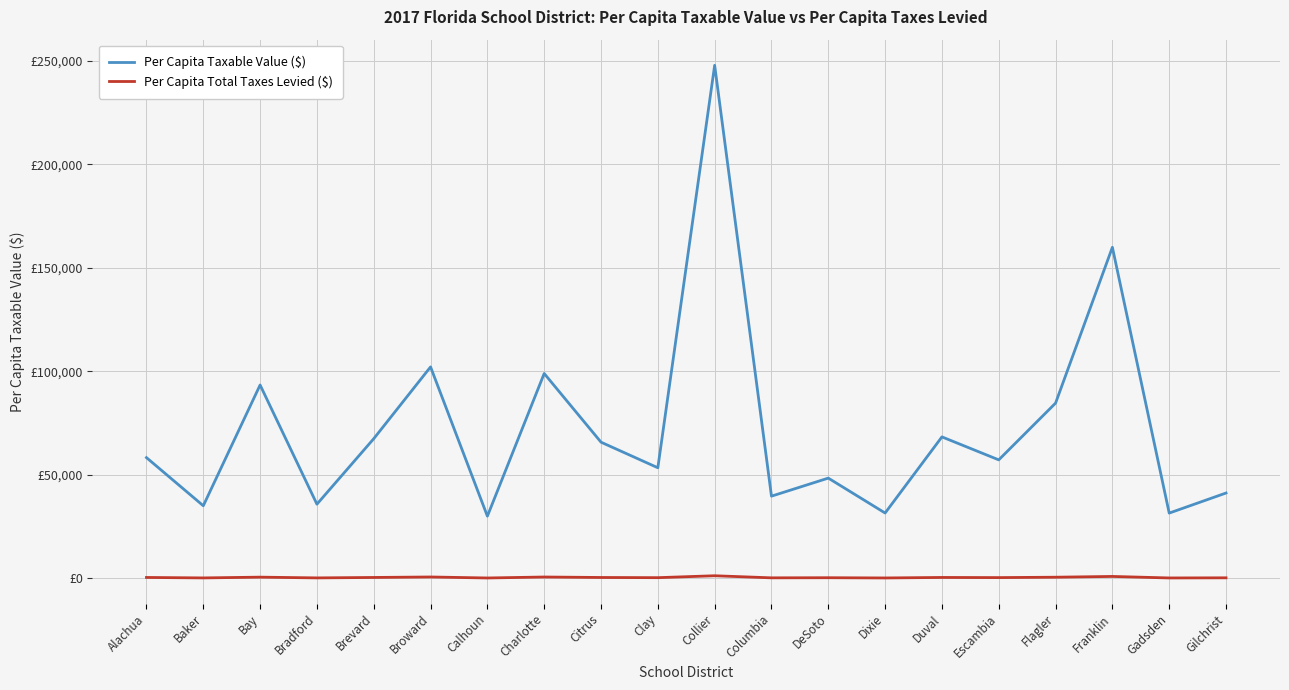

At how many categories does at least one series exceed 190607?

1